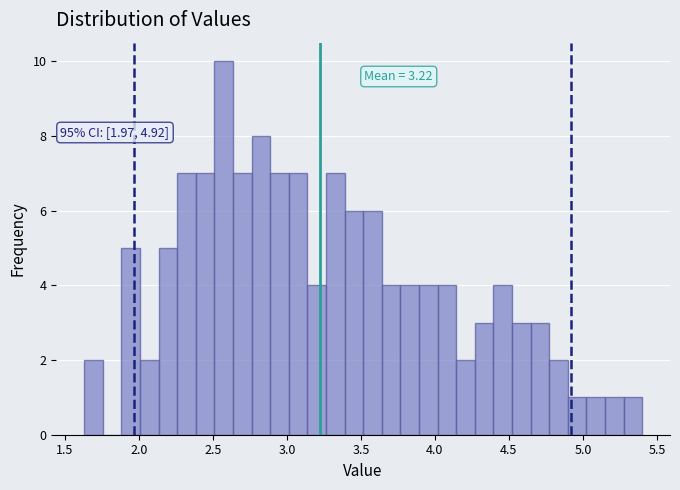

Read against the x-axis, roughly where is the centre of the tallest bar?

2.55